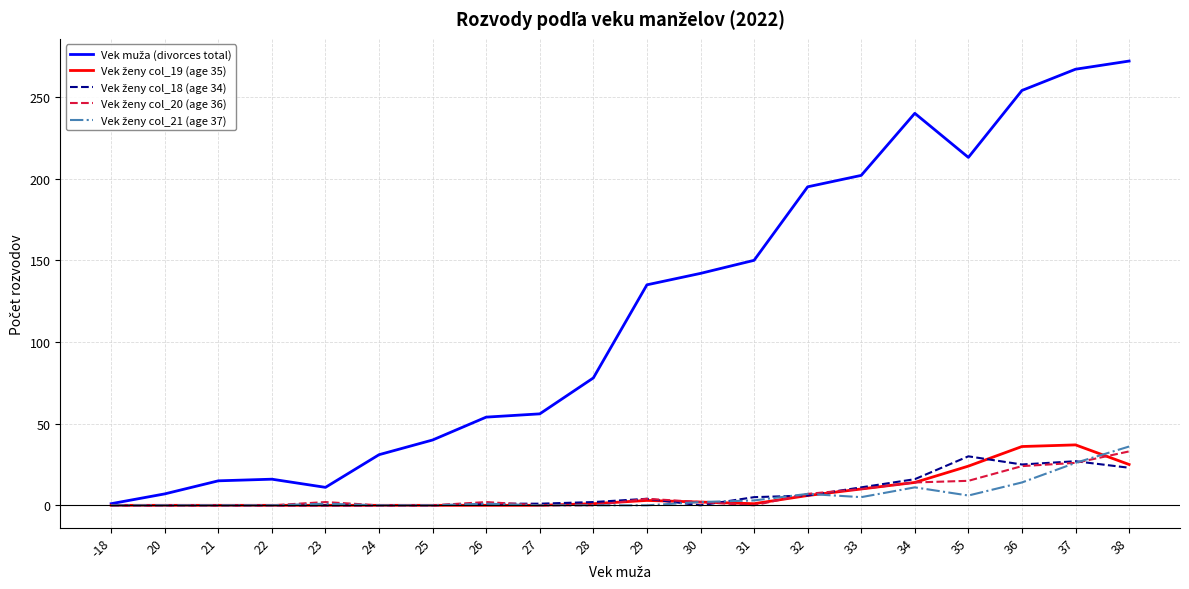

What is the maximum value shown in the chart?

272